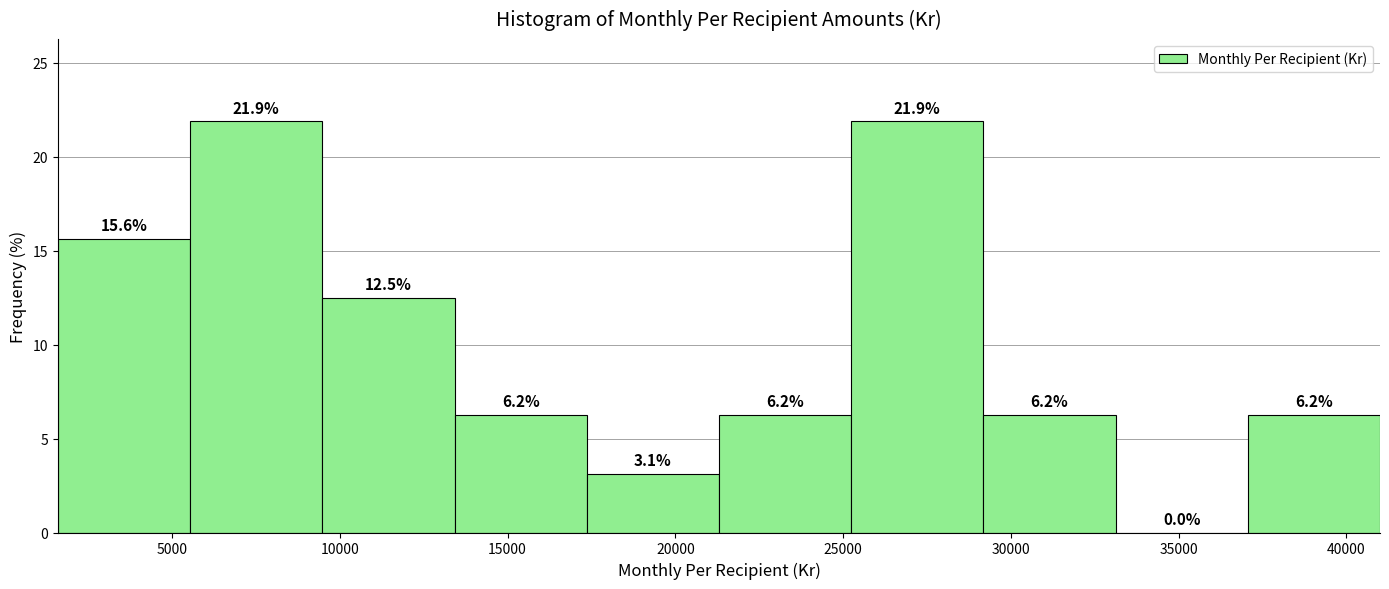

Reading left to right, list every bar in this chart as the range it spans on the x-axis followed by its height. The bar edges are not printed on the chart, so give them approximately, as read against the axis.

1500 to 5500: 15.6
5500 to 9500: 21.9
9500 to 13500: 12.5
13500 to 17500: 6.2
17500 to 21500: 3.1
21500 to 25000: 6.2
25000 to 29000: 21.9
29000 to 33000: 6.2
33000 to 37000: 0.0
37000 to 41000: 6.2